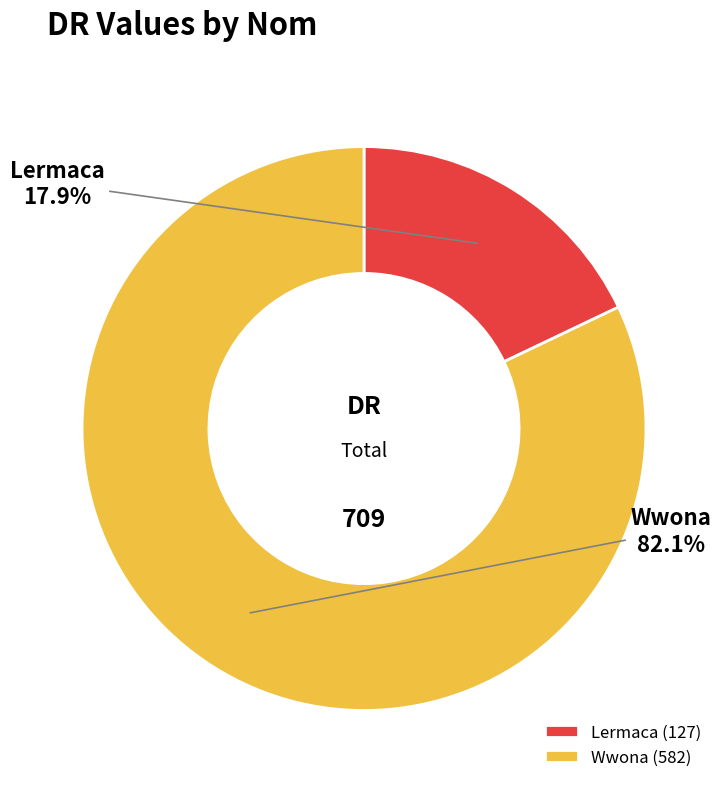

True or false: Lermaca accounts for 18% of the total.

True